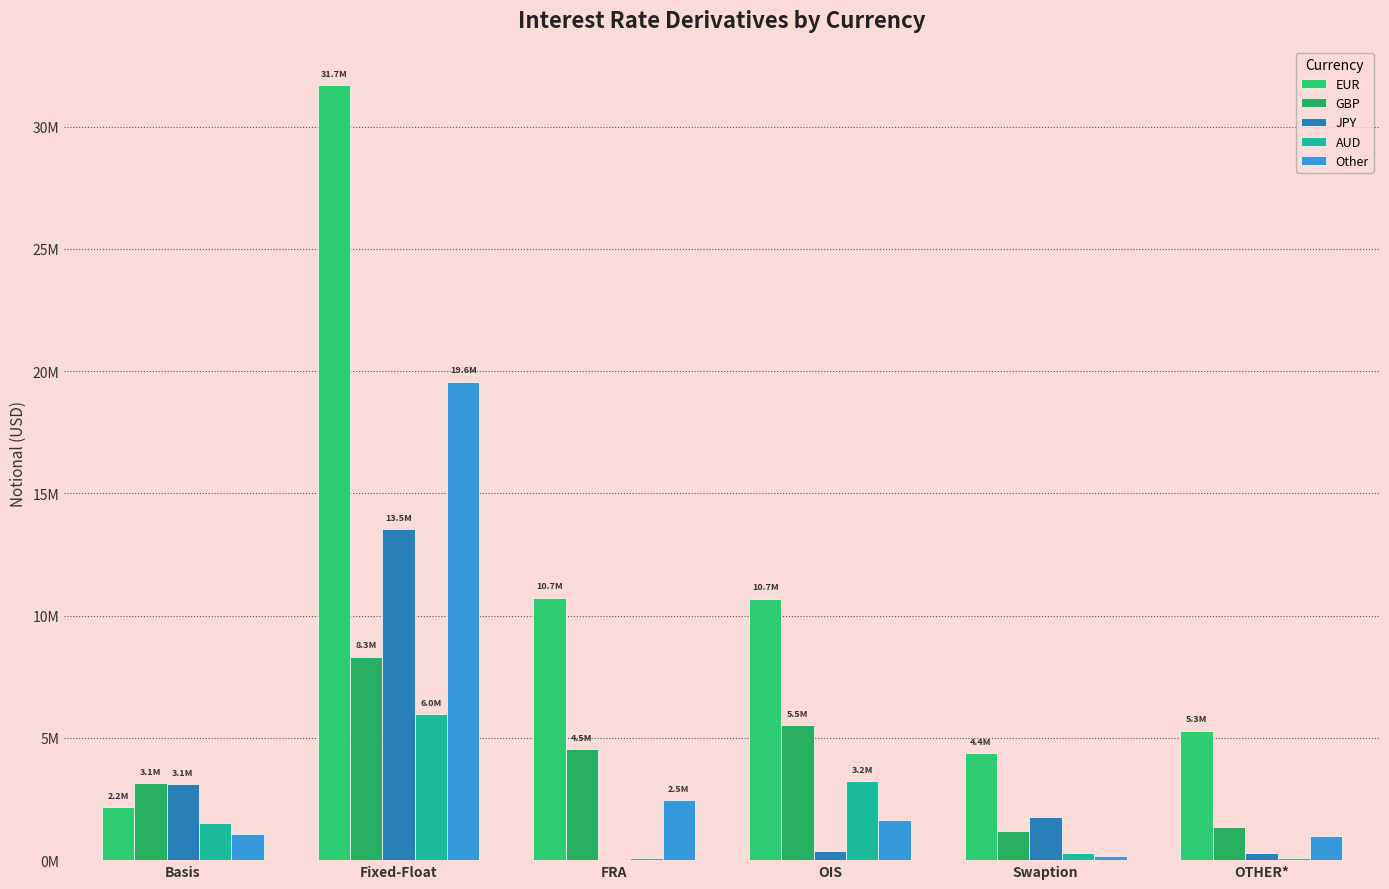

The value of Other at Fixed-Float is 26405635. True or false?

False